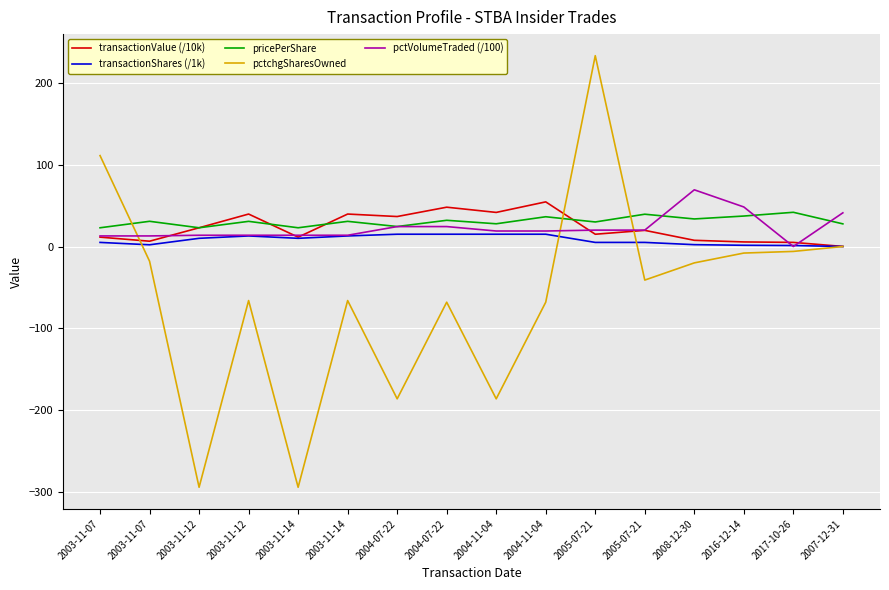

What are all the series names shown in the legend?

transactionValue (/10k), transactionShares (/1k), pricePerShare, pctchgSharesOwned, pctVolumeTraded (/100)